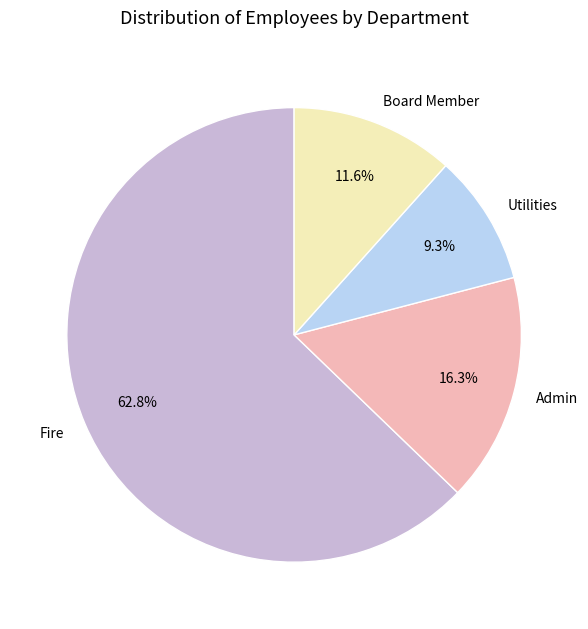

Between Admin and Utilities, which is larger?

Admin